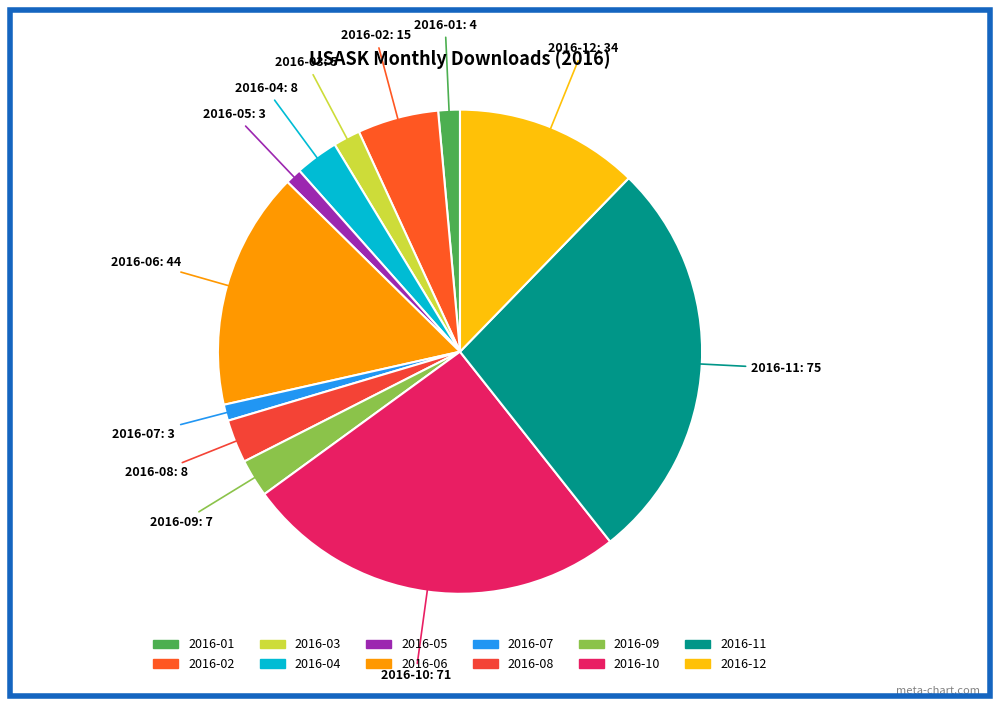

How many slices are in this pie chart?

12